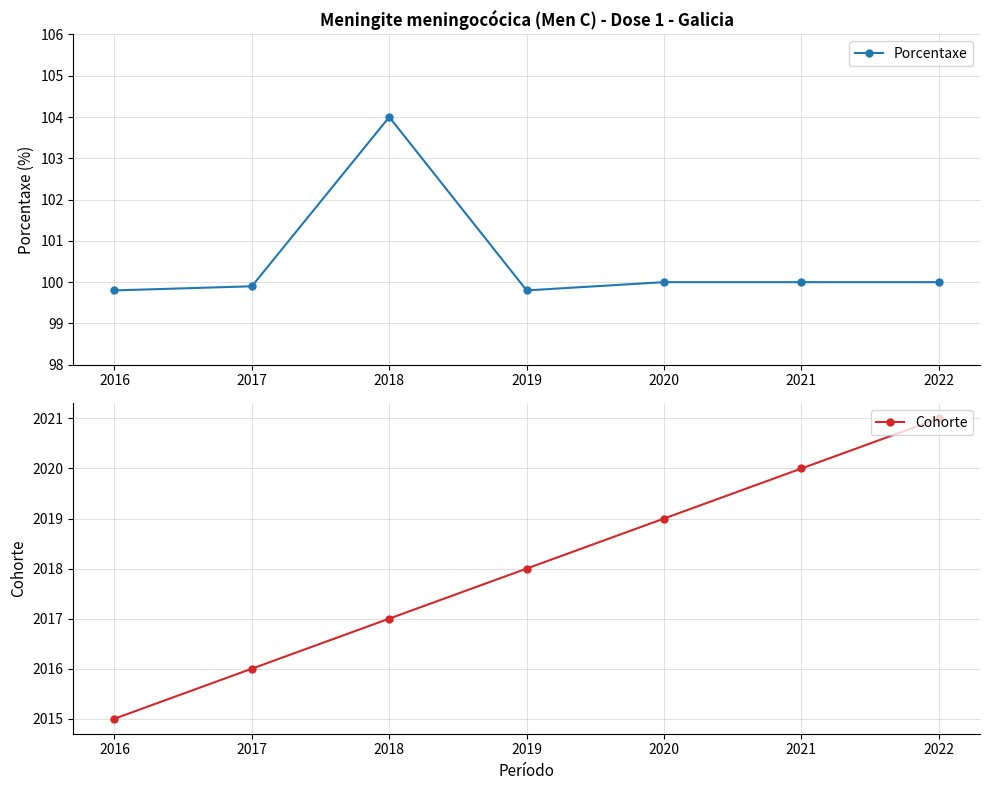

Which series has the largest total across all categories?

Cohorte